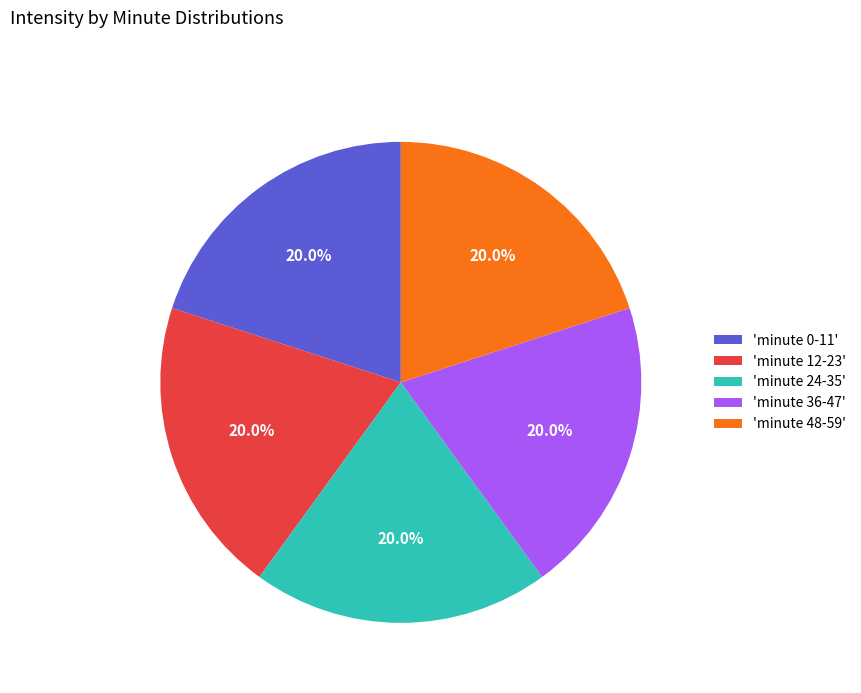

Does 'minute 36-47' account for over 50% of the chart?

No